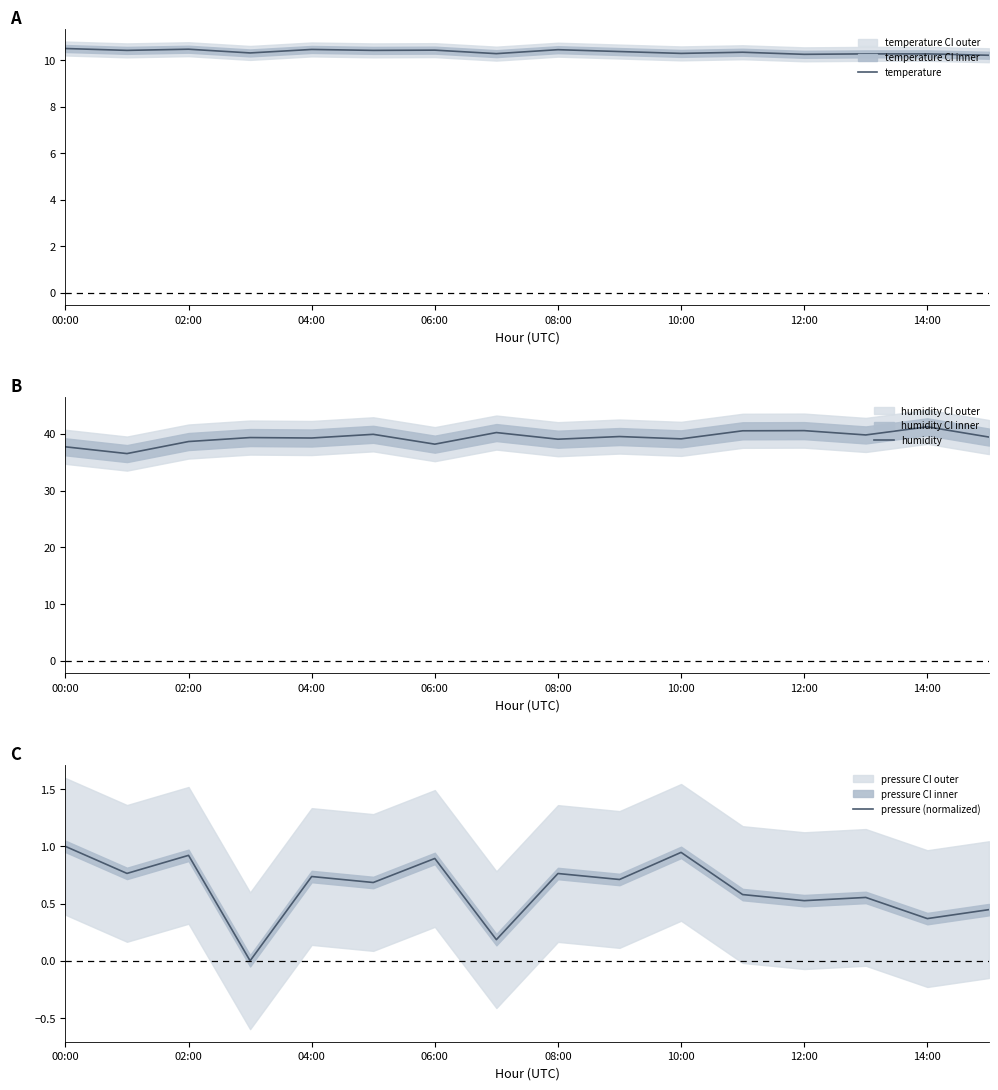

The pressure (normalized) series shows 1.4 at 06:00. True or false?

False